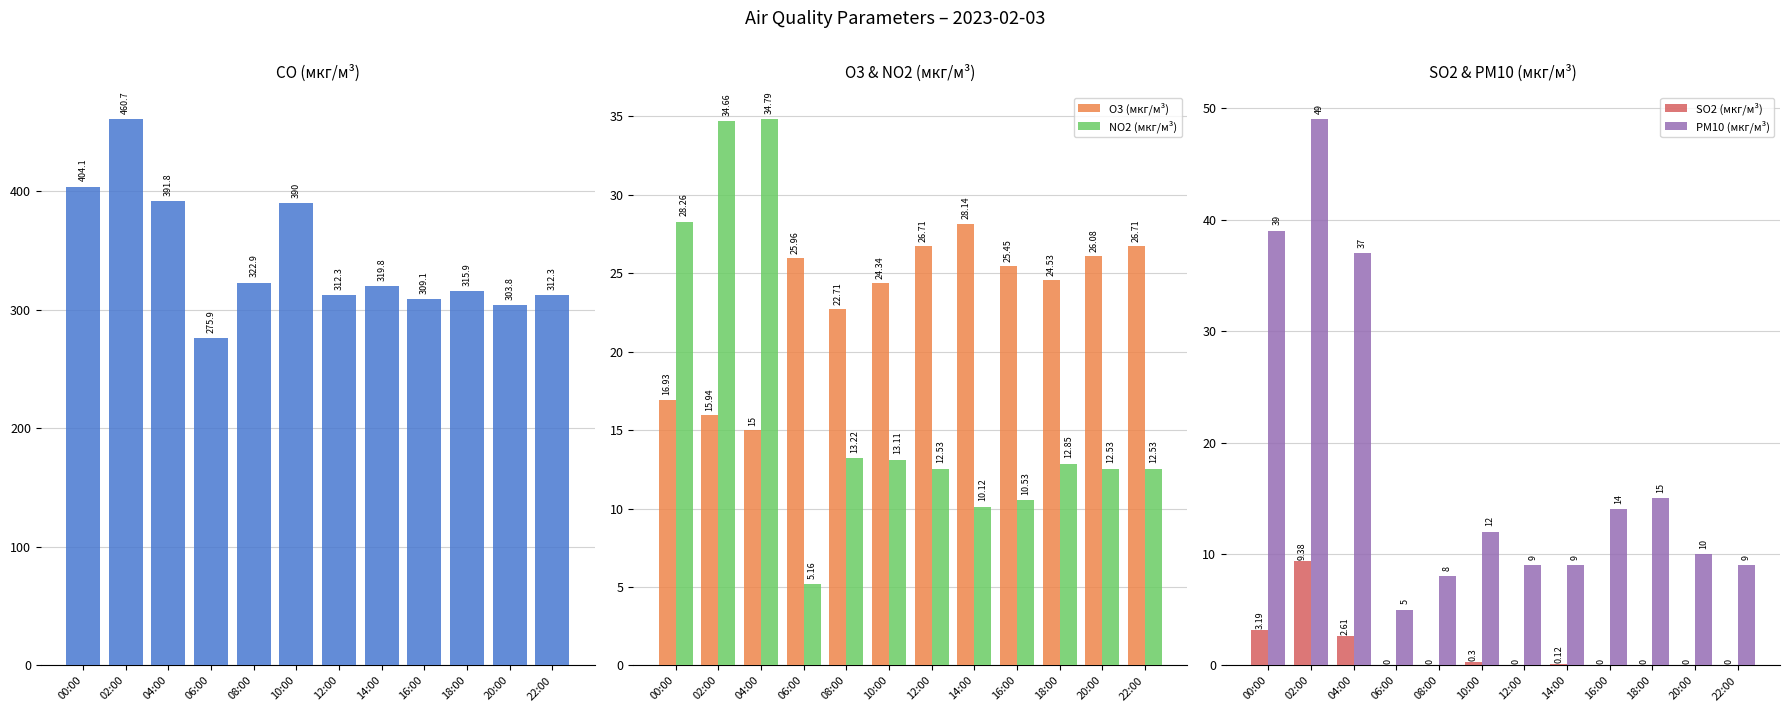

List the labels in order of PM10 (мкг/м³) value, smallest first.

06:00, 08:00, 12:00, 14:00, 22:00, 20:00, 10:00, 16:00, 18:00, 04:00, 00:00, 02:00